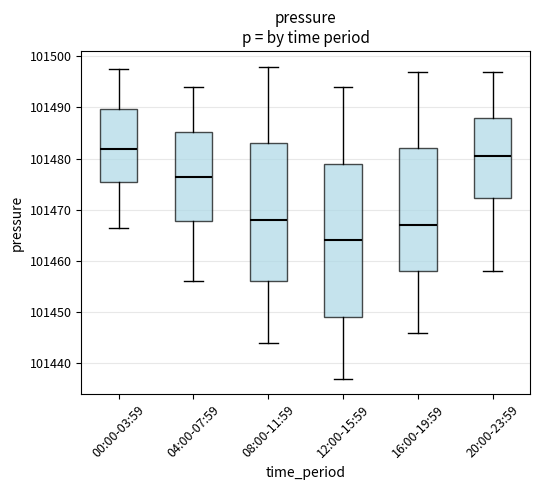

Which box's median line is the lowest?

12:00-15:59